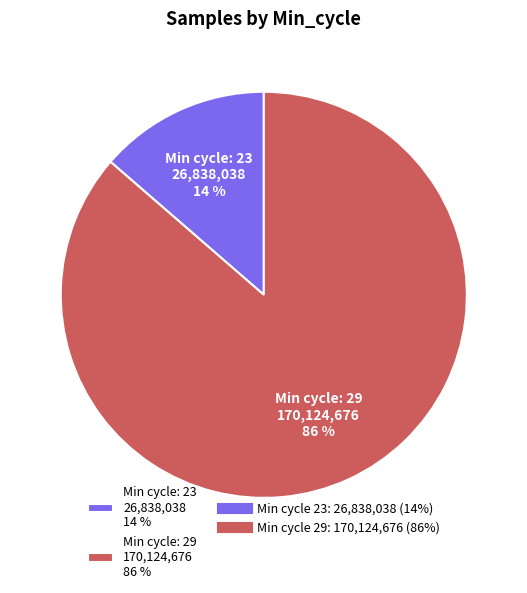

What is the smallest slice in the pie chart?

Min cycle: 23 26,838,038 14 %